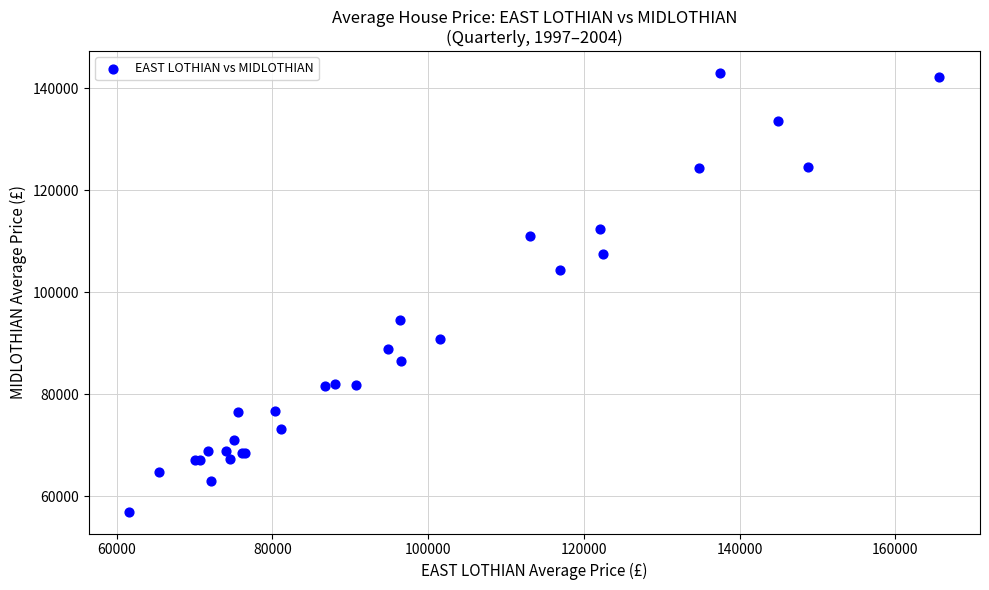

What Y value in the scatter plot is closest to 99962?

104289.8